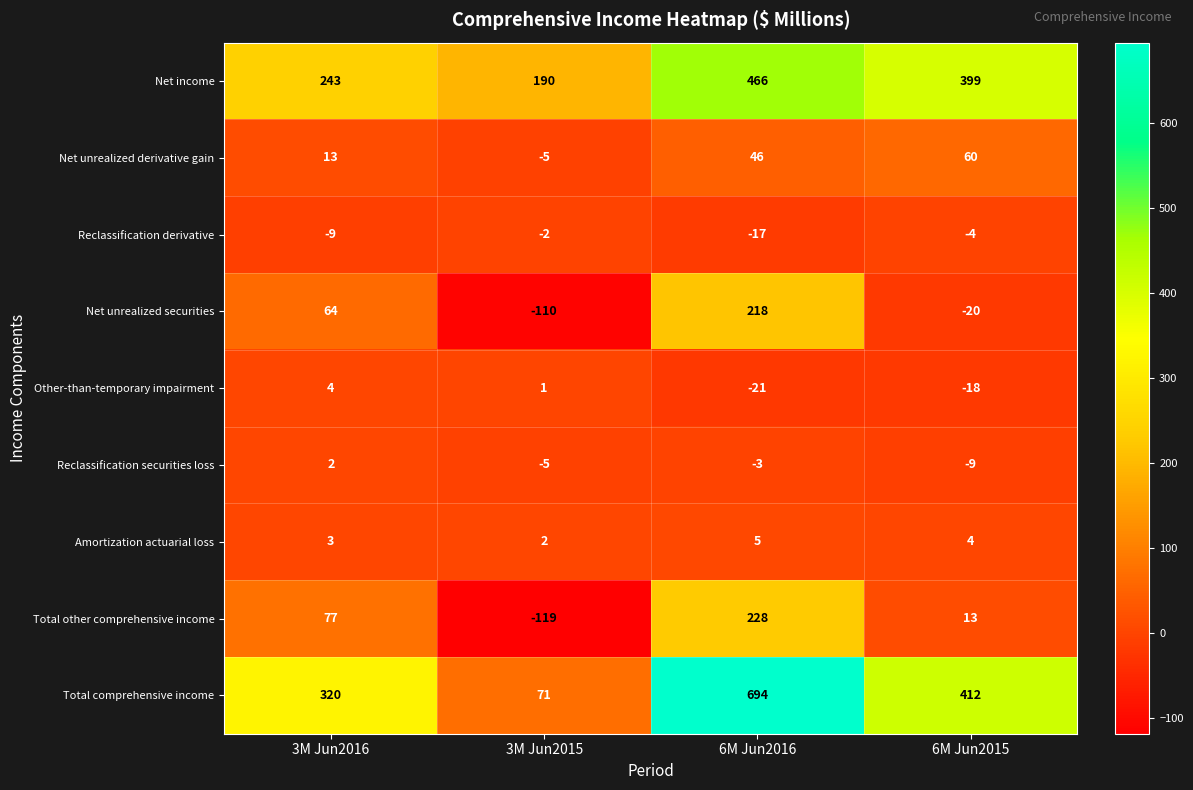

How many values in the Net unrealized derivative gain series are below 46?

2